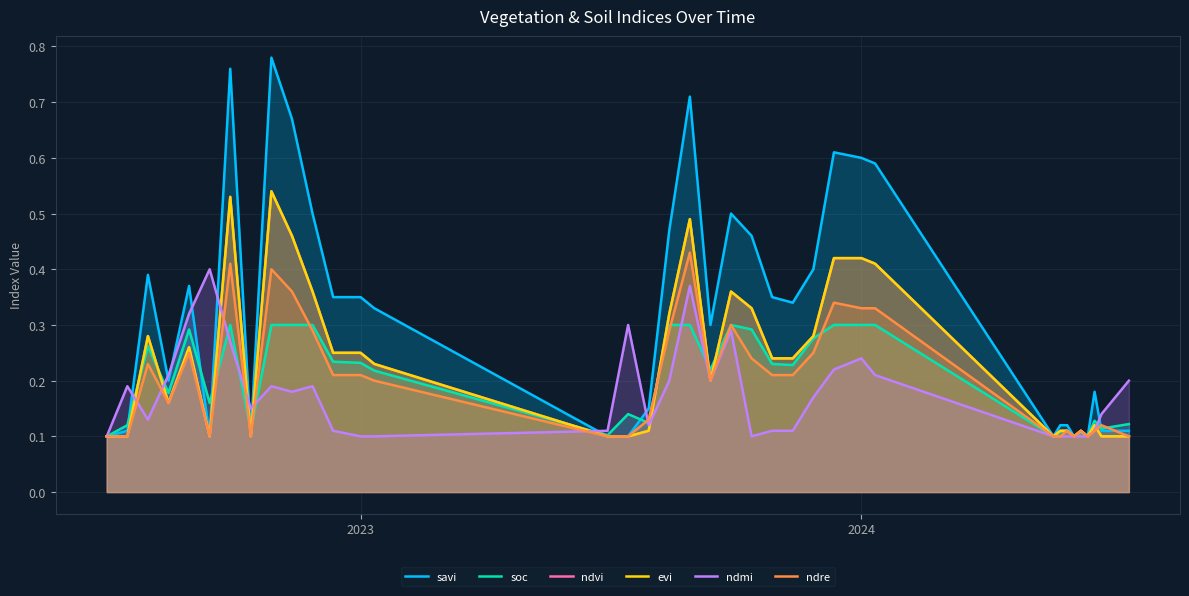

What is the maximum value for ndmi?

0.4